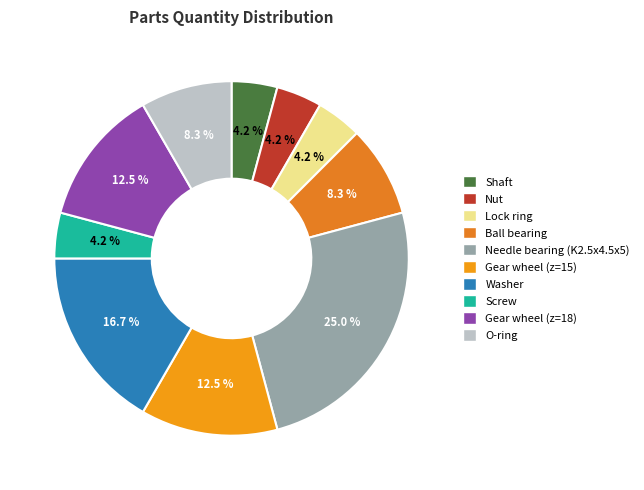

To the nearest percent, what percentage of the pie is Gear wheel (z=18)?

12%